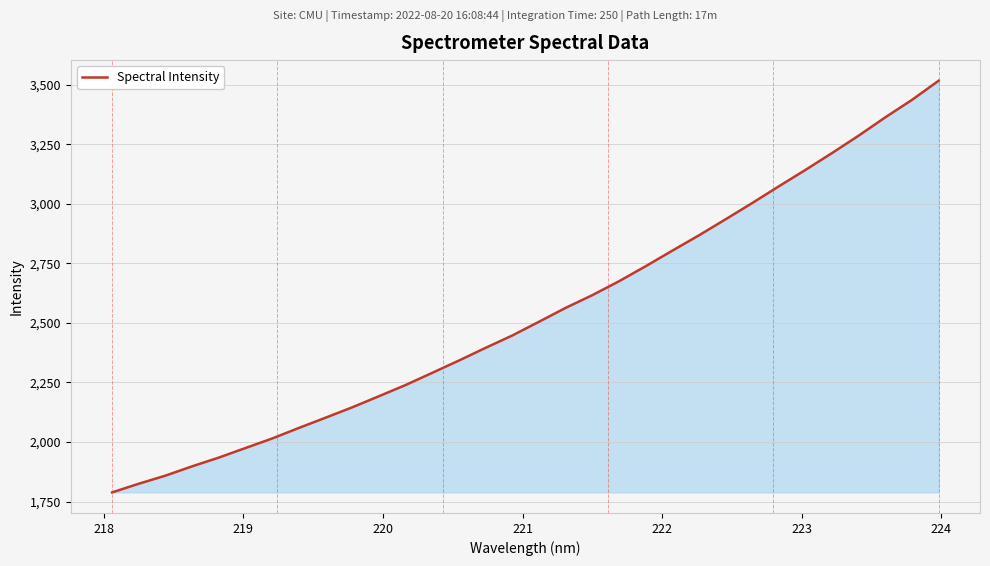

What is the smallest value displayed?

1788.6